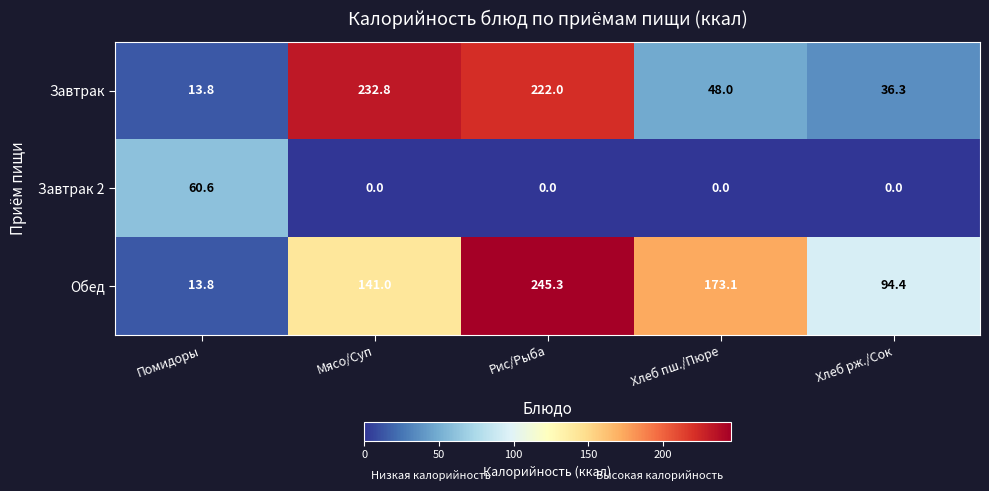

What is the average value of the Завтрак series?

110.6